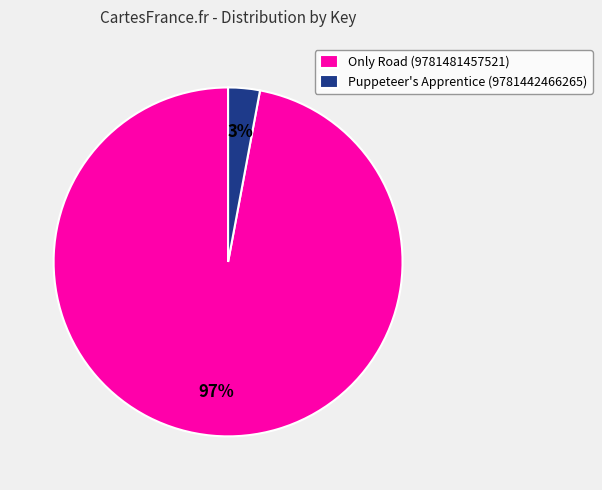

How many segments does this pie chart have?

2